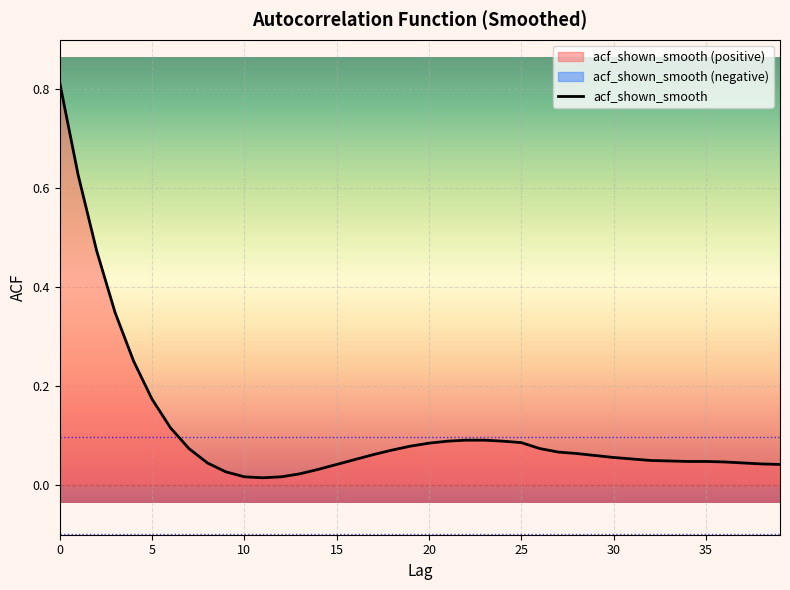

The value of acf_shown_smooth at 0 is 0.6. True or false?

False